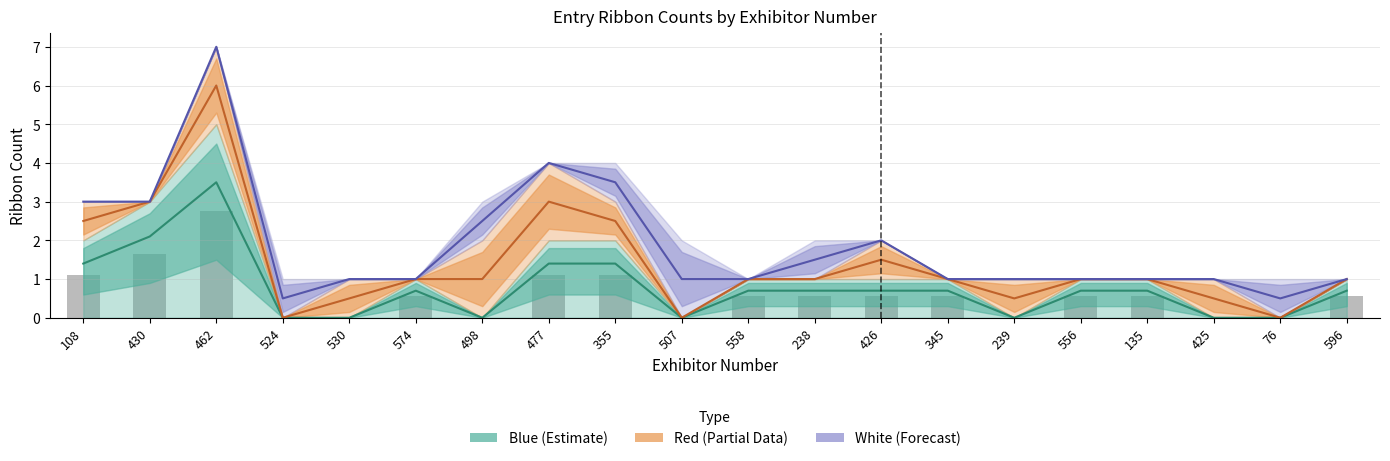

What is the total value across all series at 524?

1